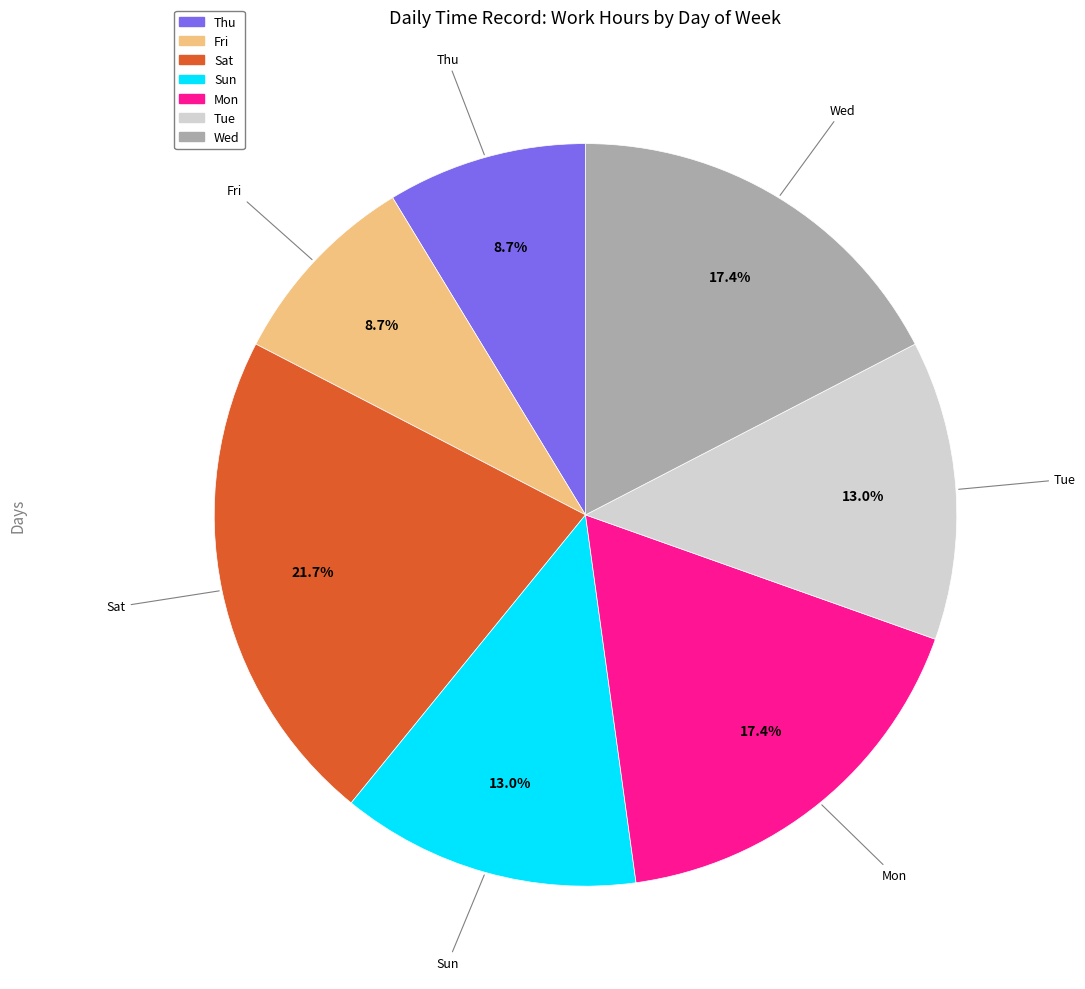

Is Tue the majority of the pie?

No